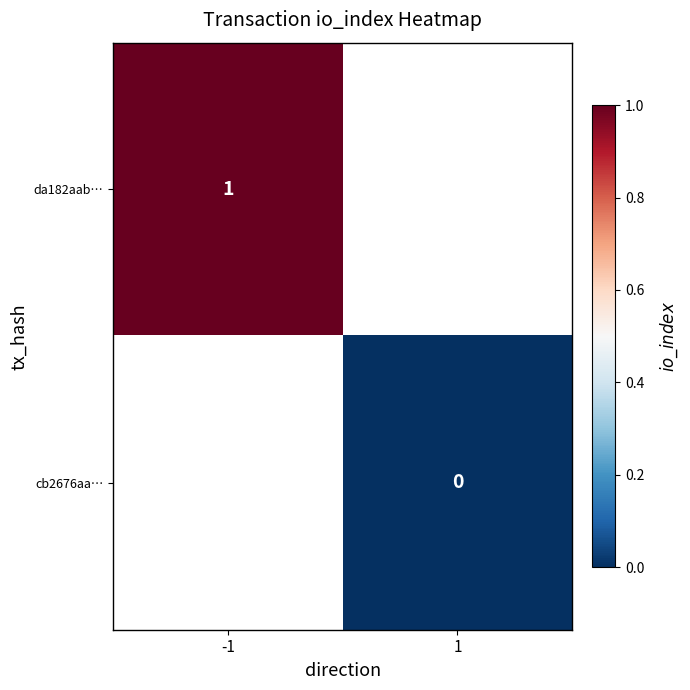

The da182aab… series shows 1 at -1. True or false?

True